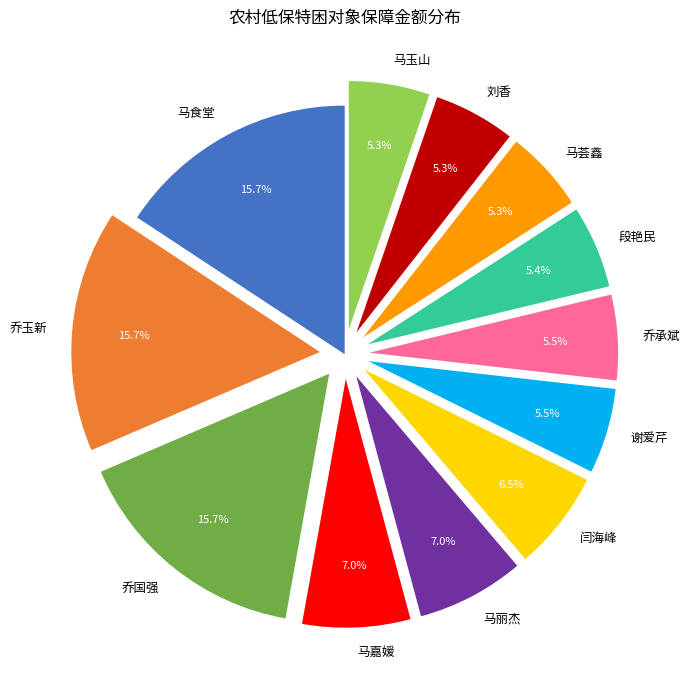

Does any single category account for the majority?

No